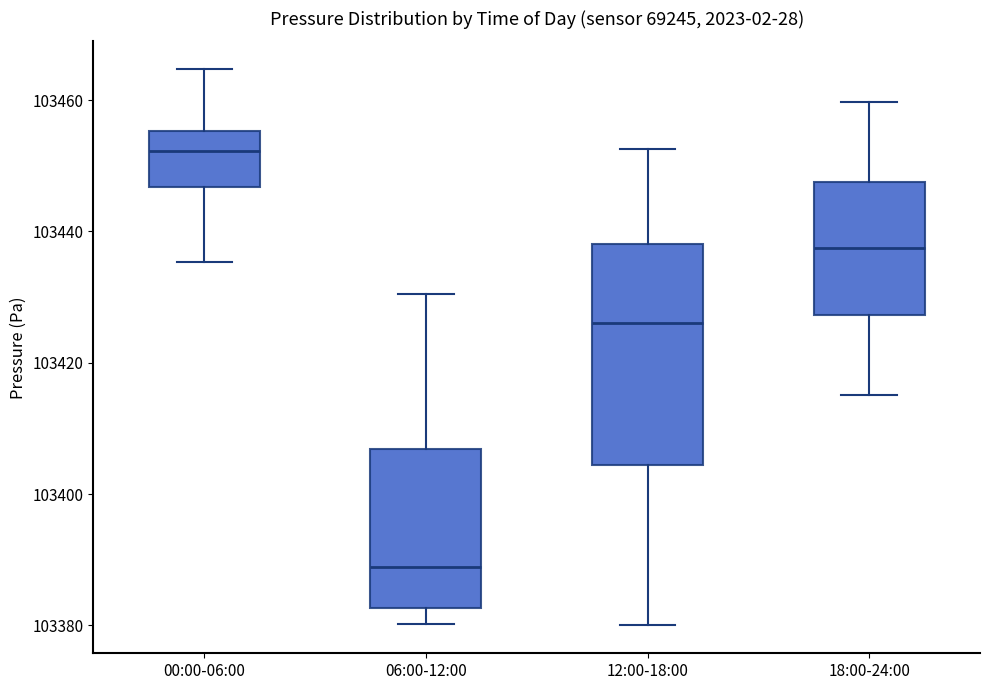

Where is the upper edge of the box for 00:00-06:00 on the y-axis? The values are not printed on the chart, so give them approximately, as read against the axis.

103456